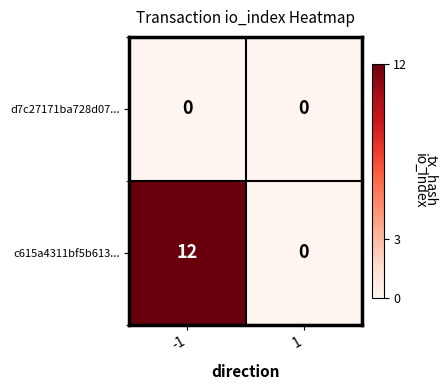

Rank the series by their average value, from highest to lowest.

c615a4311bf5b613..., d7c27171ba728d07...